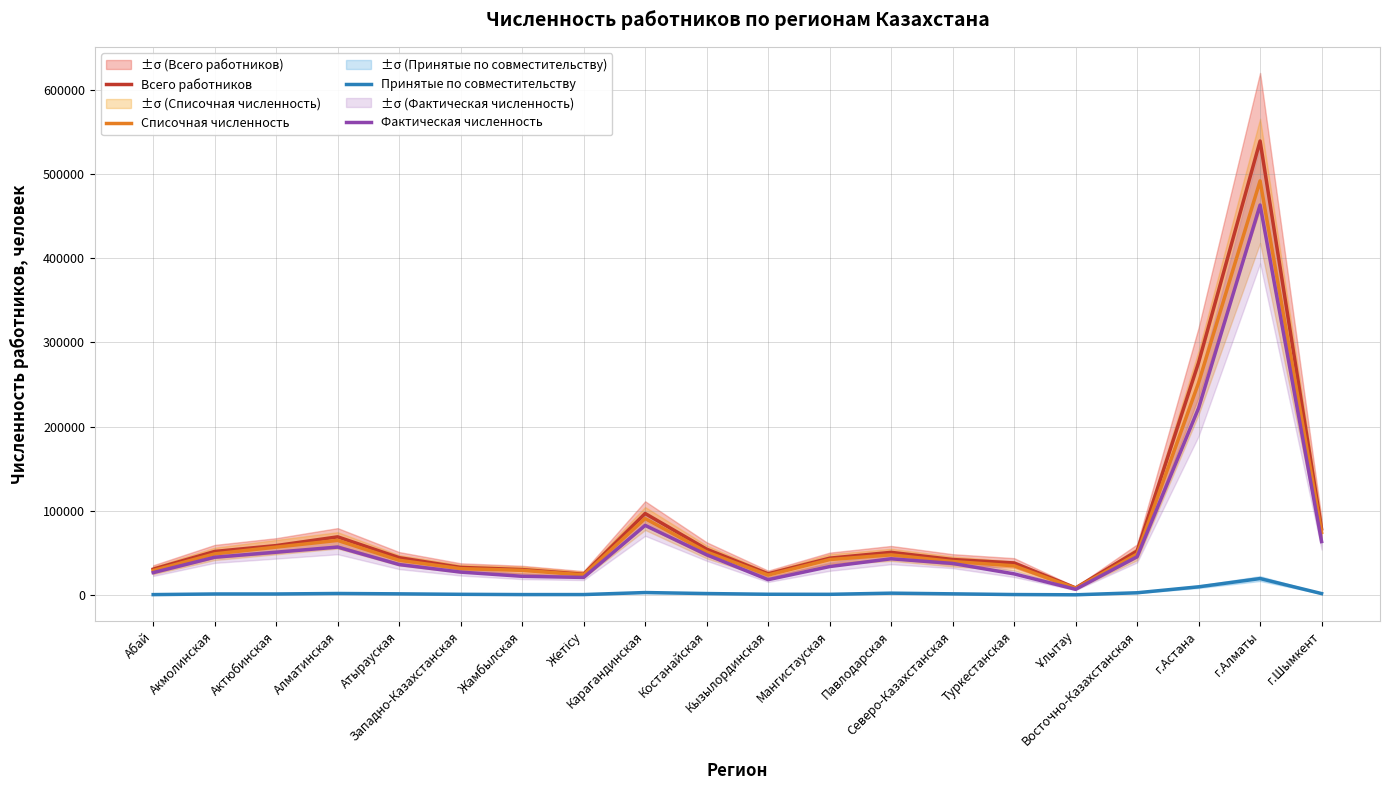

How many values in the Принятые по совместительству series exceed 1345?

9